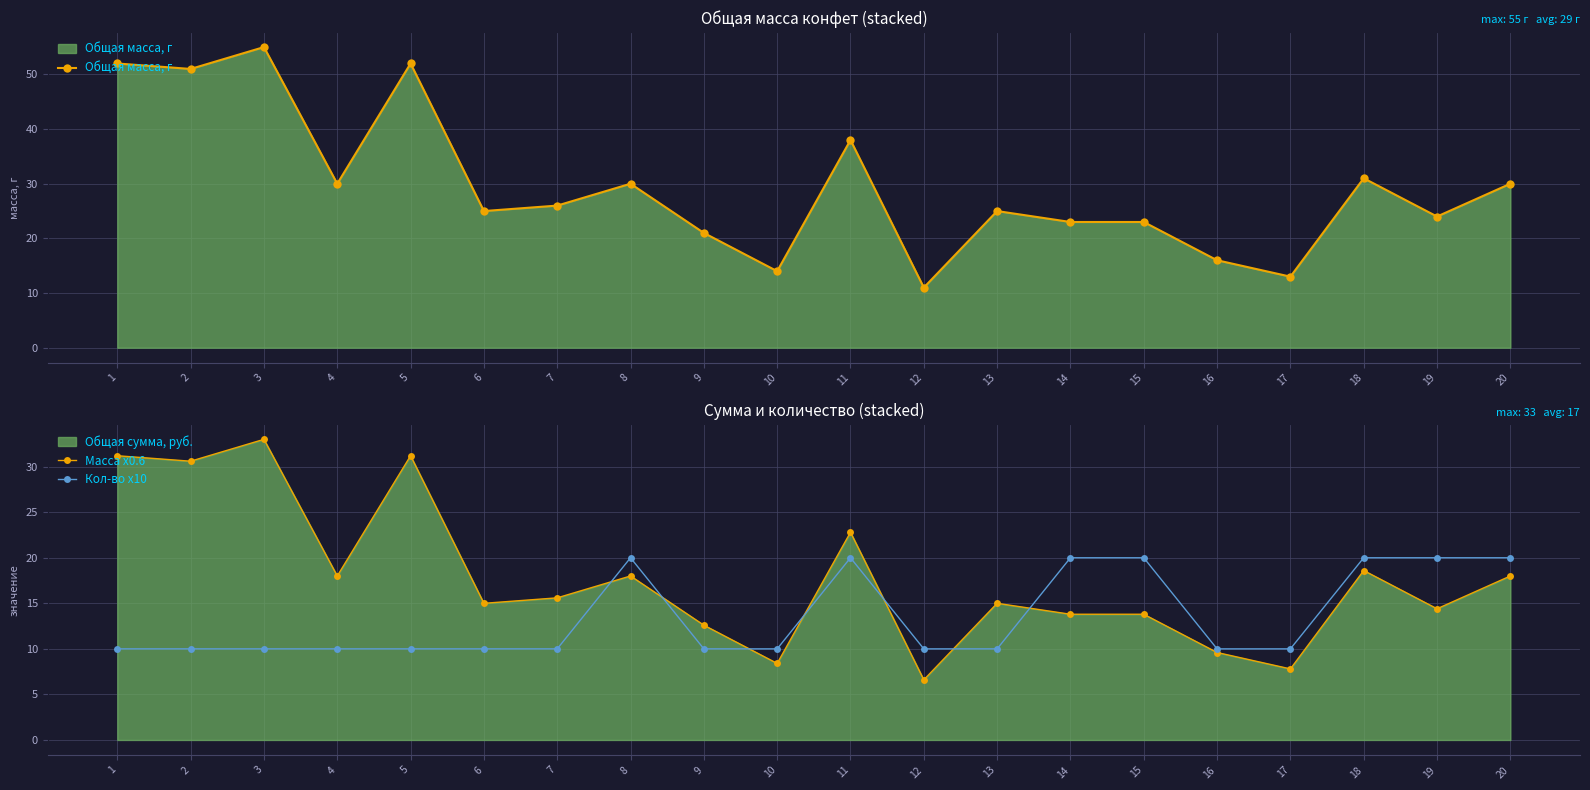

What is the difference between the Кол-во x10 values at 11 and 9?

10.0